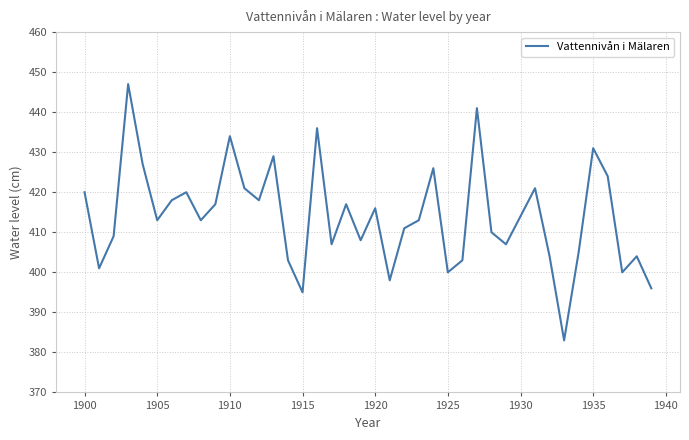

What is the maximum value shown in the chart?

447